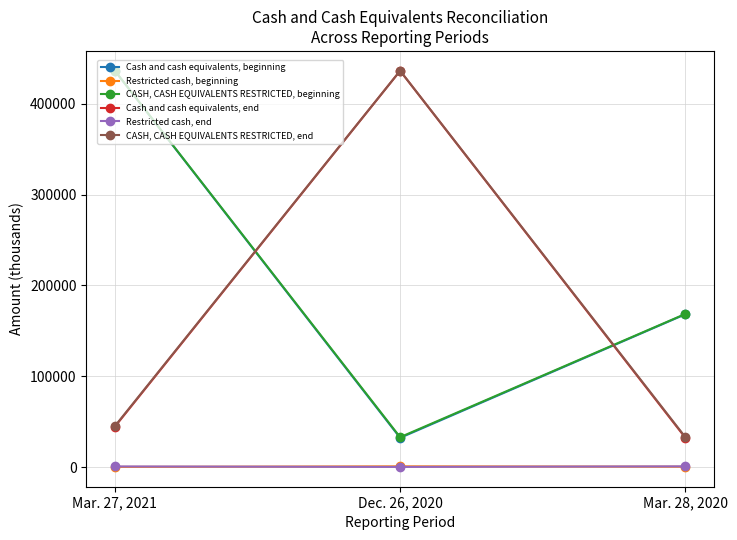

Rank the categories by CASH, CASH EQUIVALENTS RESTRICTED, end value from highest to lowest.

Dec. 26, 2020, Mar. 27, 2021, Mar. 28, 2020